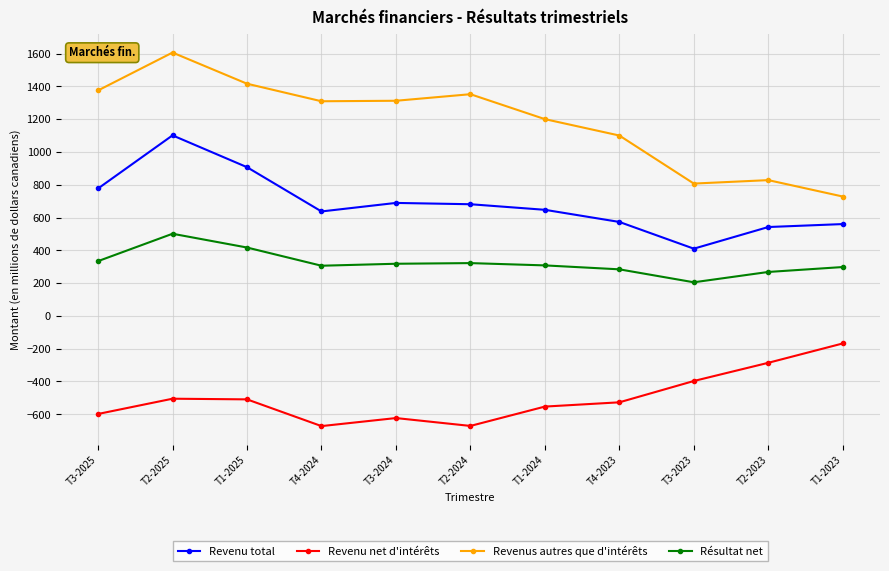

Is it true that Résultat net equals 837 at T2-2025?

False